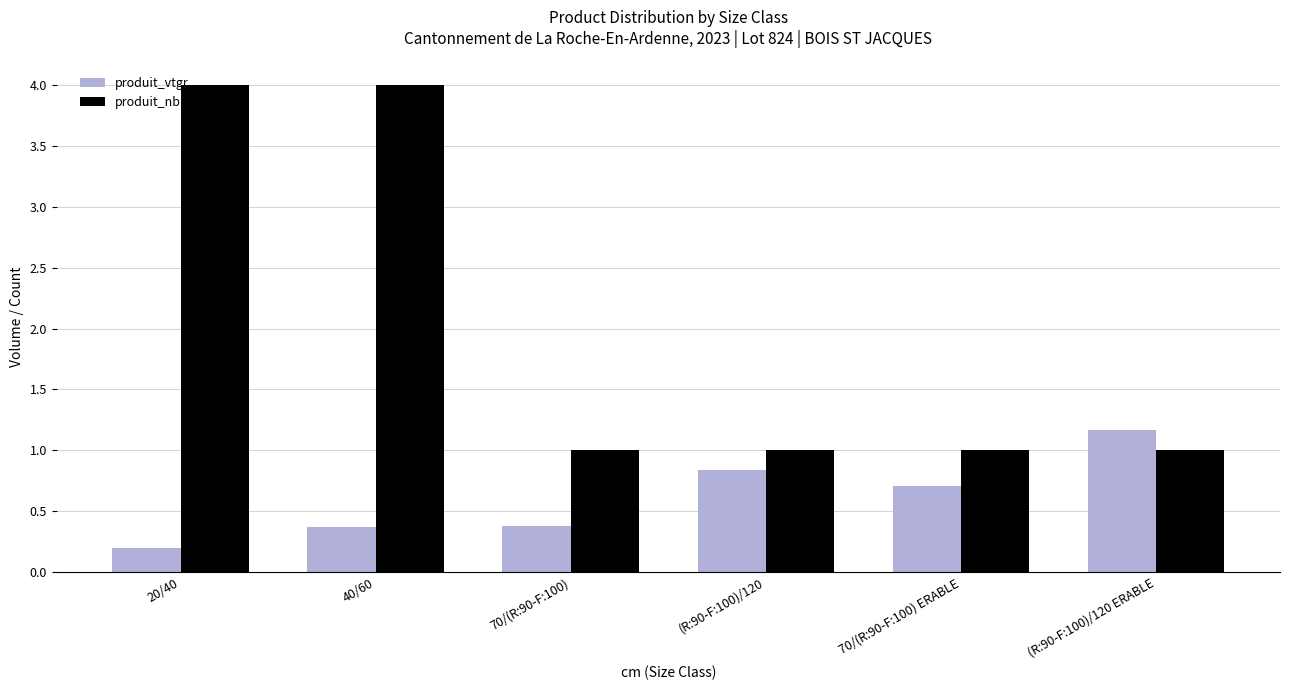

Rank the series by their maximum value, from highest to lowest.

produit_nbre, produit_vtgr